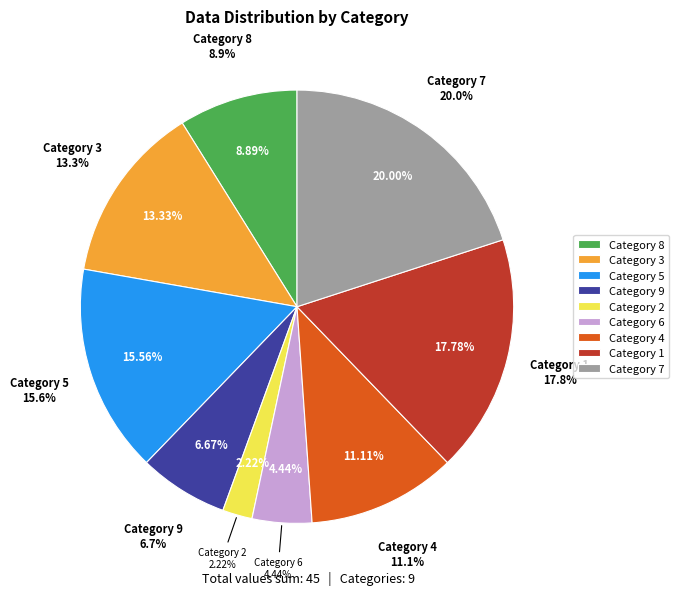

Which category has the biggest portion of the pie?

7